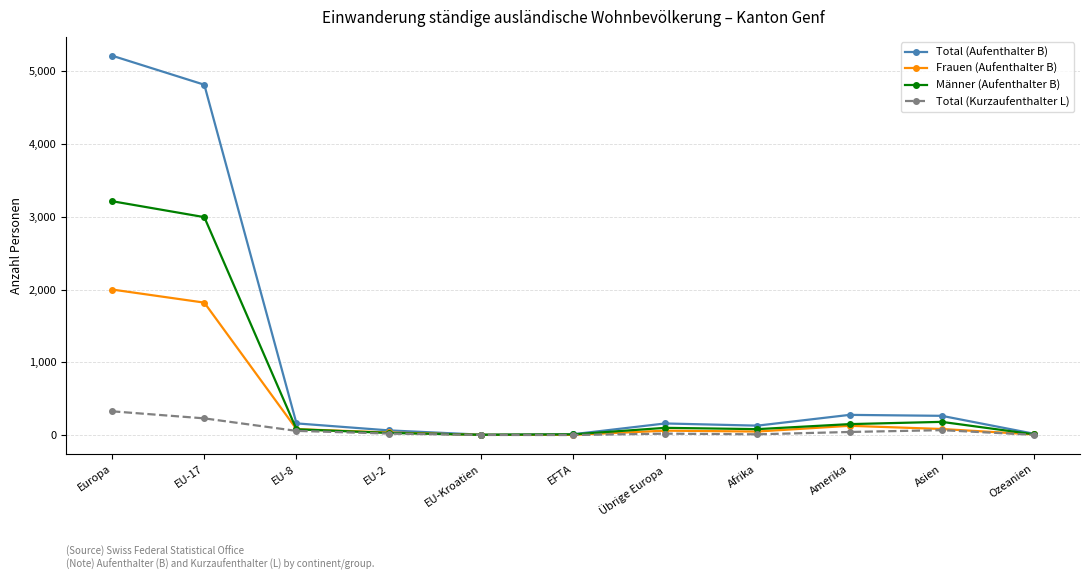

What is the label of the 1st point from the right?

Ozeanien